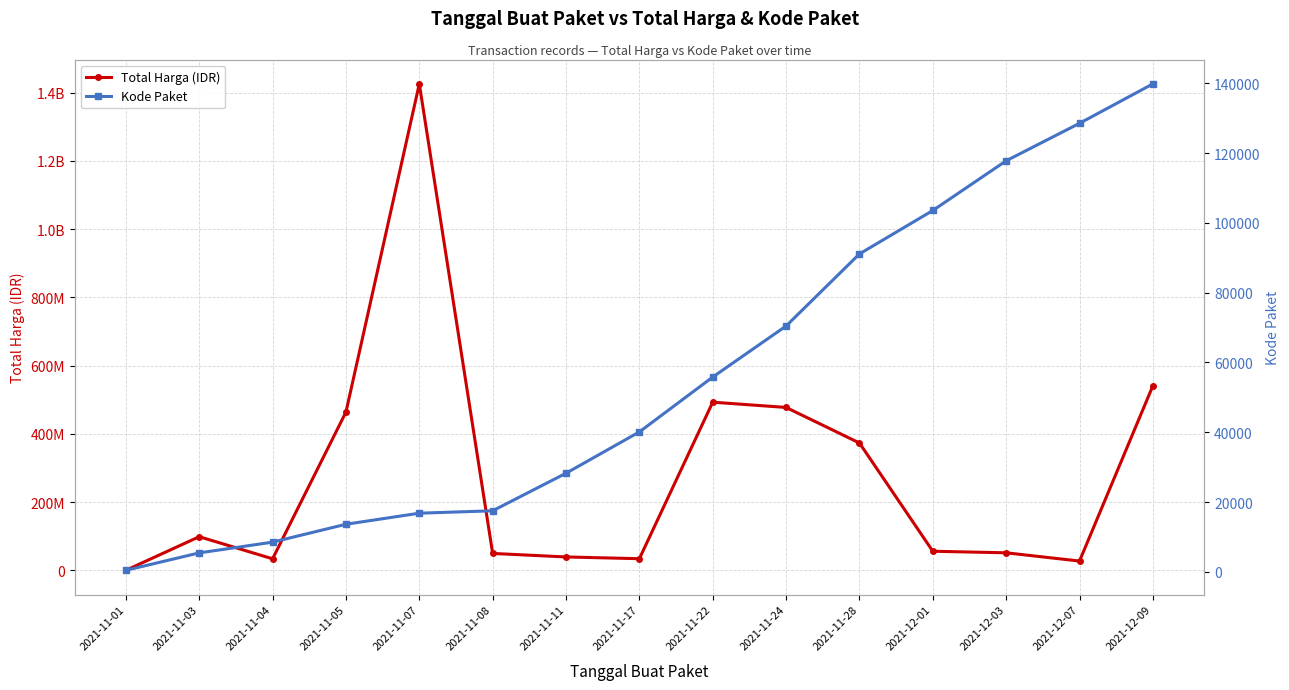

What is the difference between the maximum and minimum values in the Kode Paket series?

139353